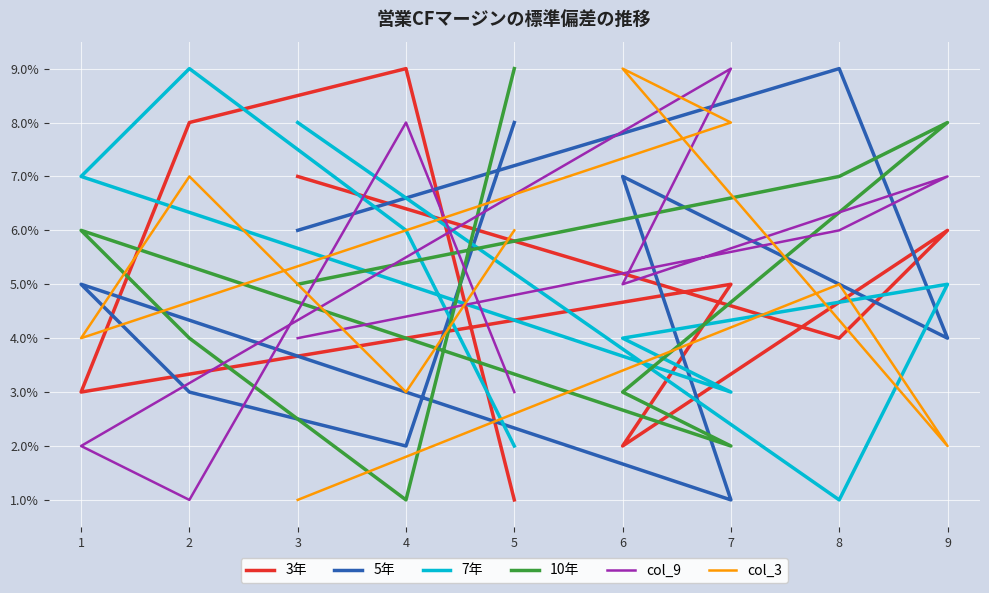

After their last crossing, which series has the higher values: col_9 or 7年?

col_9